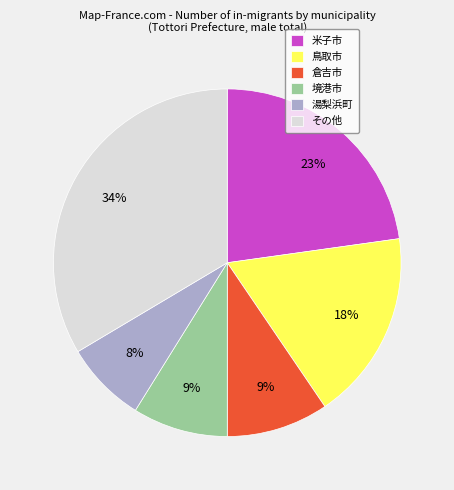

True or false: 米子市 accounts for 29% of the total.

False